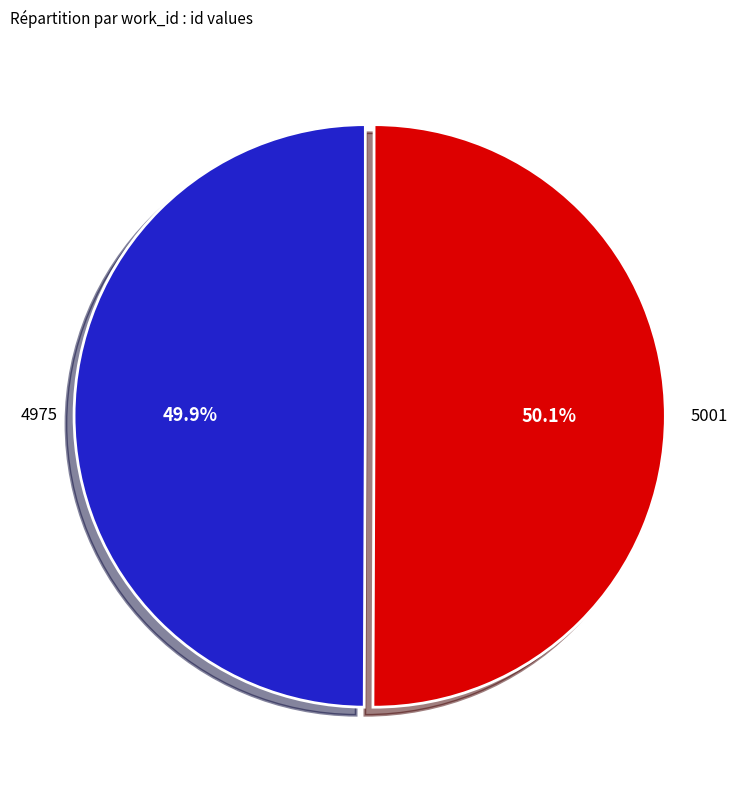

Approximately how many times larger is the value at 4975 compared to 5001?

1.0